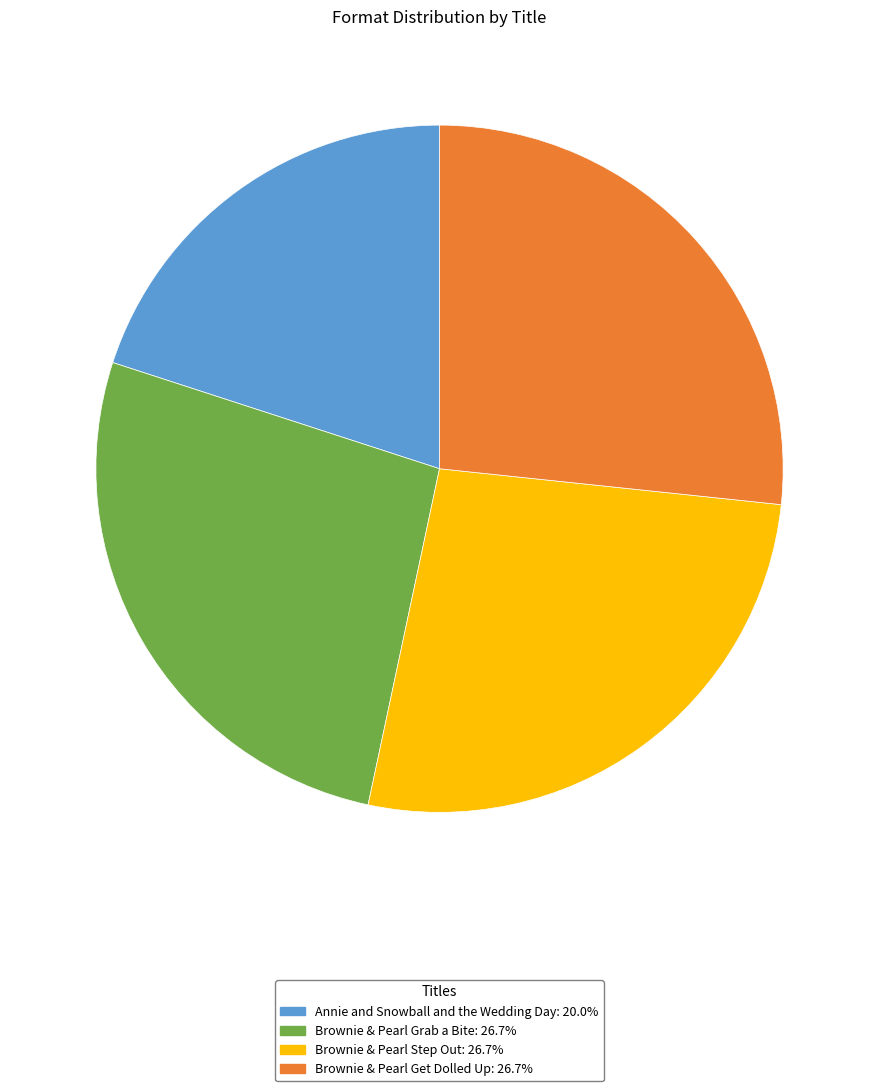

How many segments does this pie chart have?

4